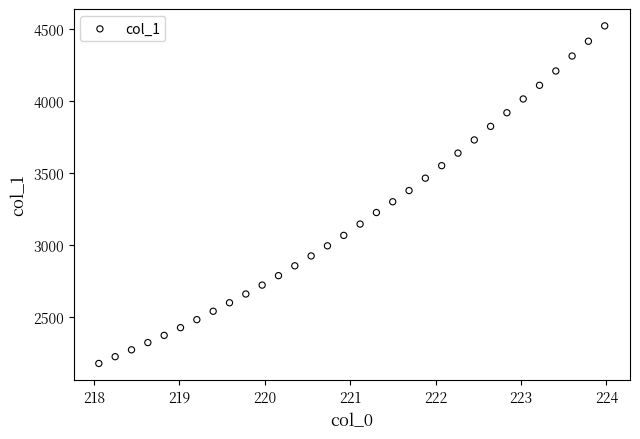

What is the range of X values (max minus min)?

5.9